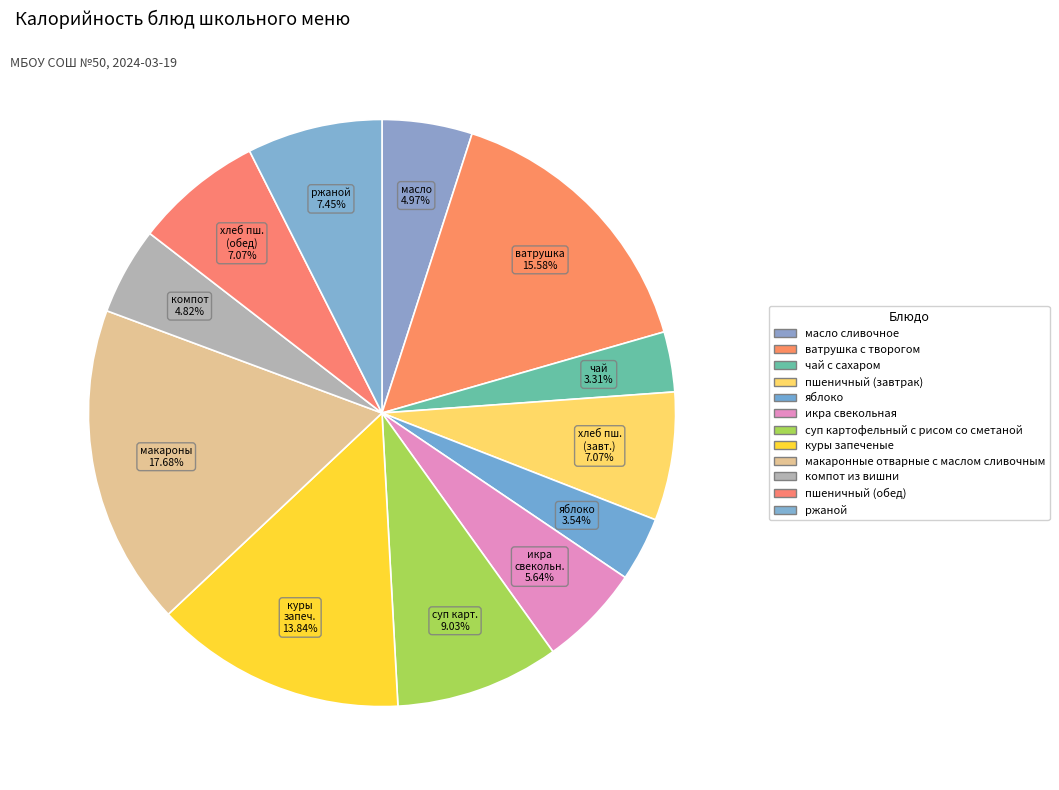

To the nearest percent, what percentage of the pie is ватрушка с творогом?

16%